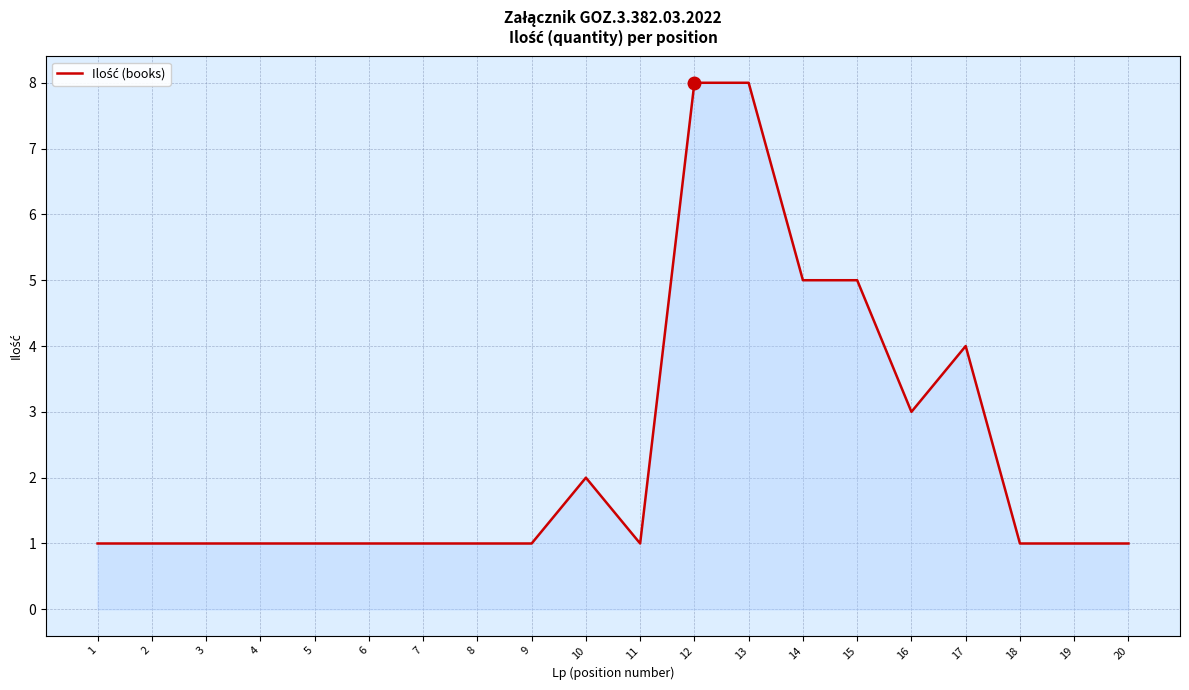

What is the change in value from 4 to 10?

+1